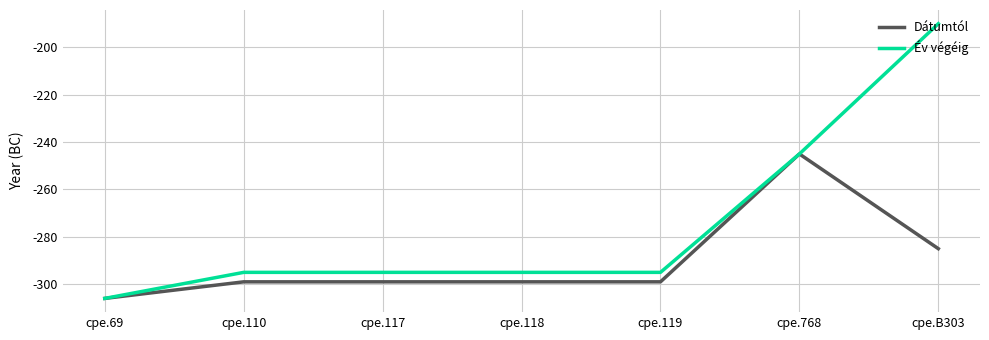

What value does the Dátumtól series have at cpe.110, to the nearest 5?

-300